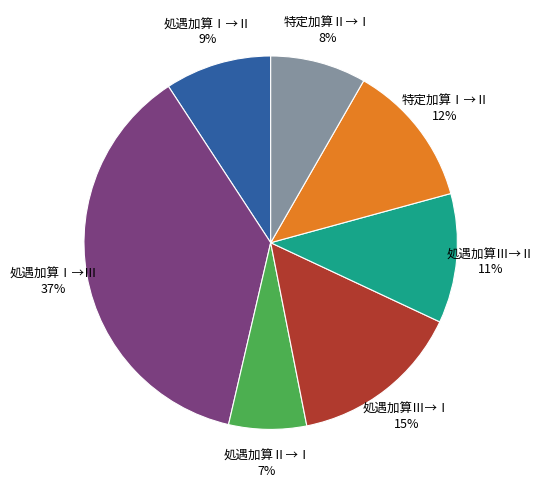

Is the sum of 処遇加算Ⅲ→Ⅱ 11% and 処遇加算Ⅲ→Ⅰ 15% greater than half?

No